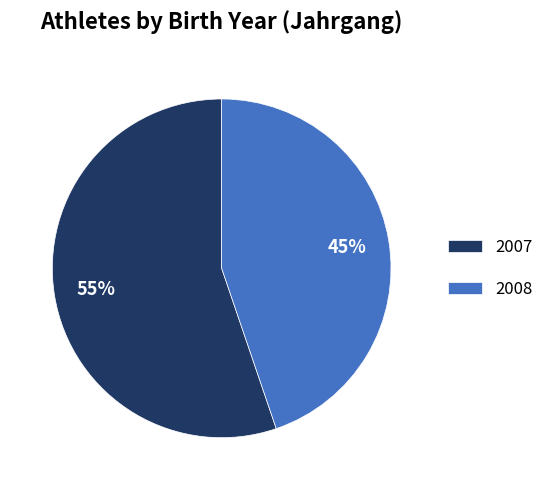

Combined, do 2007 and 2008 account for over 50%?

Yes